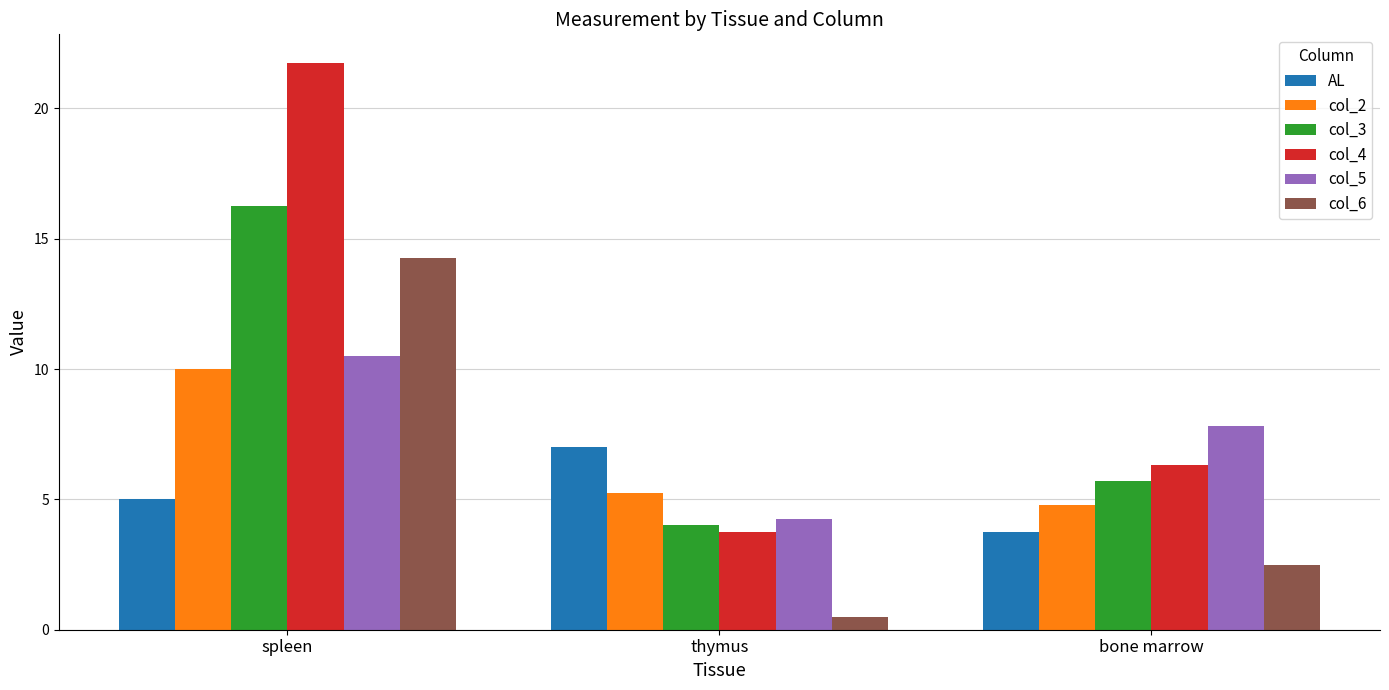

Does the chart contain any negative values?

No